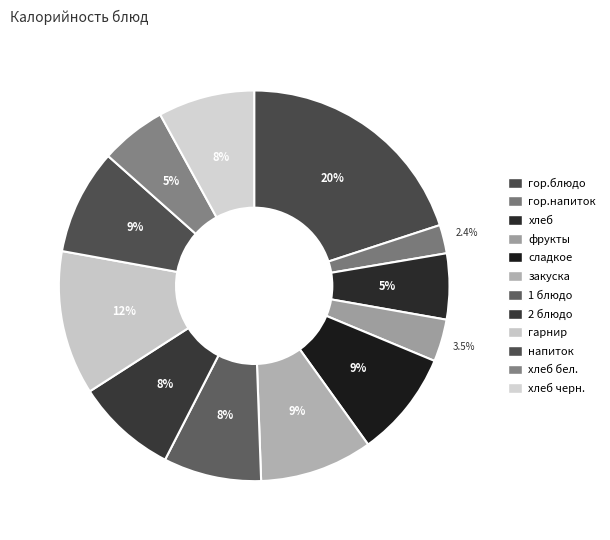

To the nearest percent, what portion does 1 блюдо represent?

8%